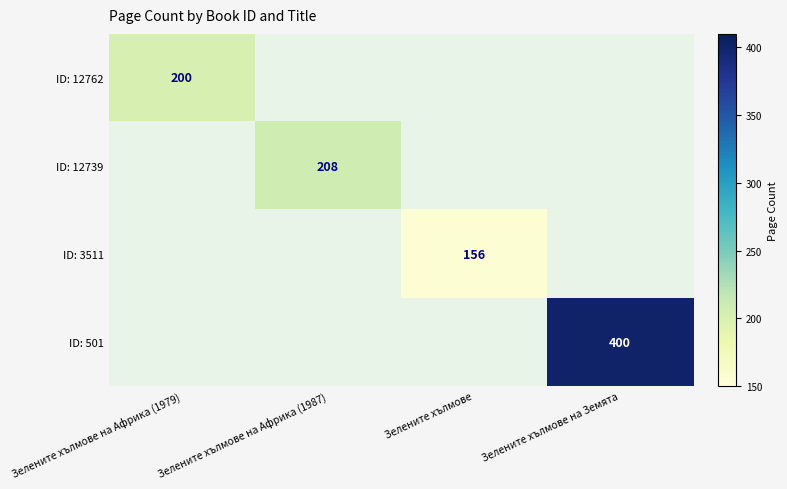

True or false: ID: 3511 has a value of 74 at Зелените хълмове.

False